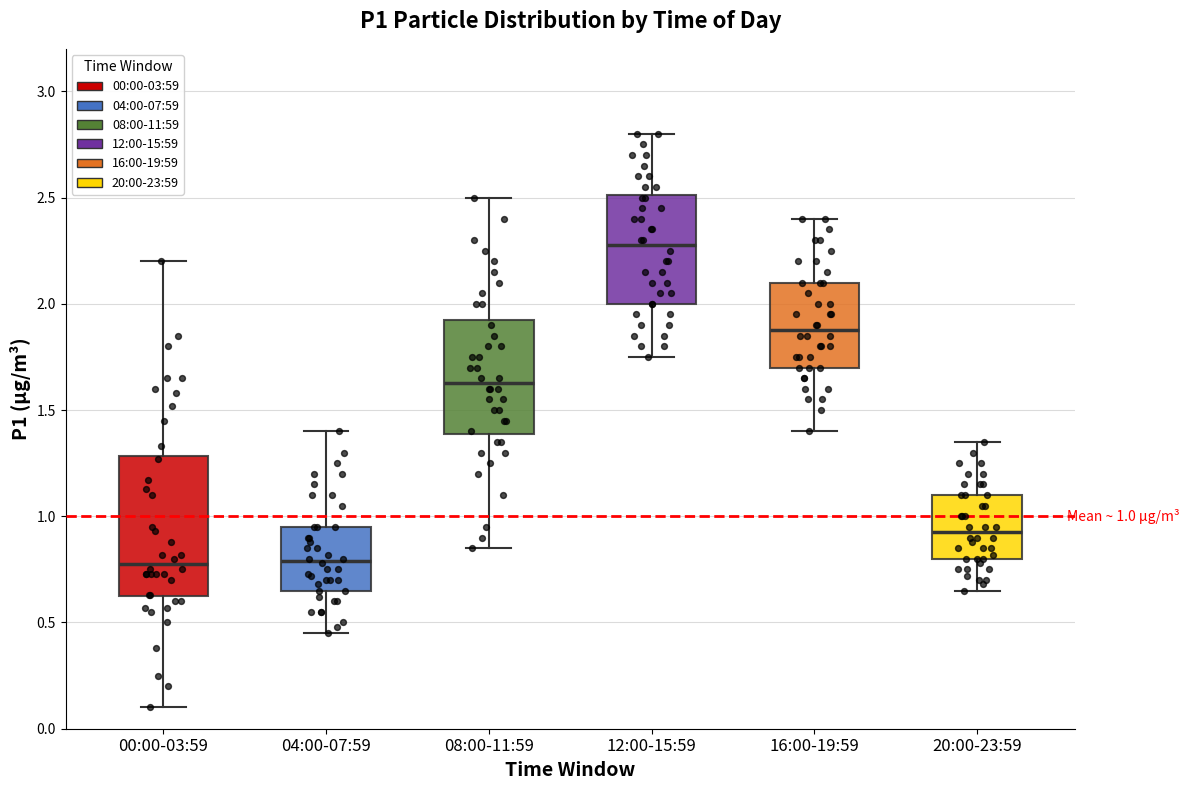

Comparing the boxes themselves (not the whiskers), which one is the tallest?

00:00-03:59